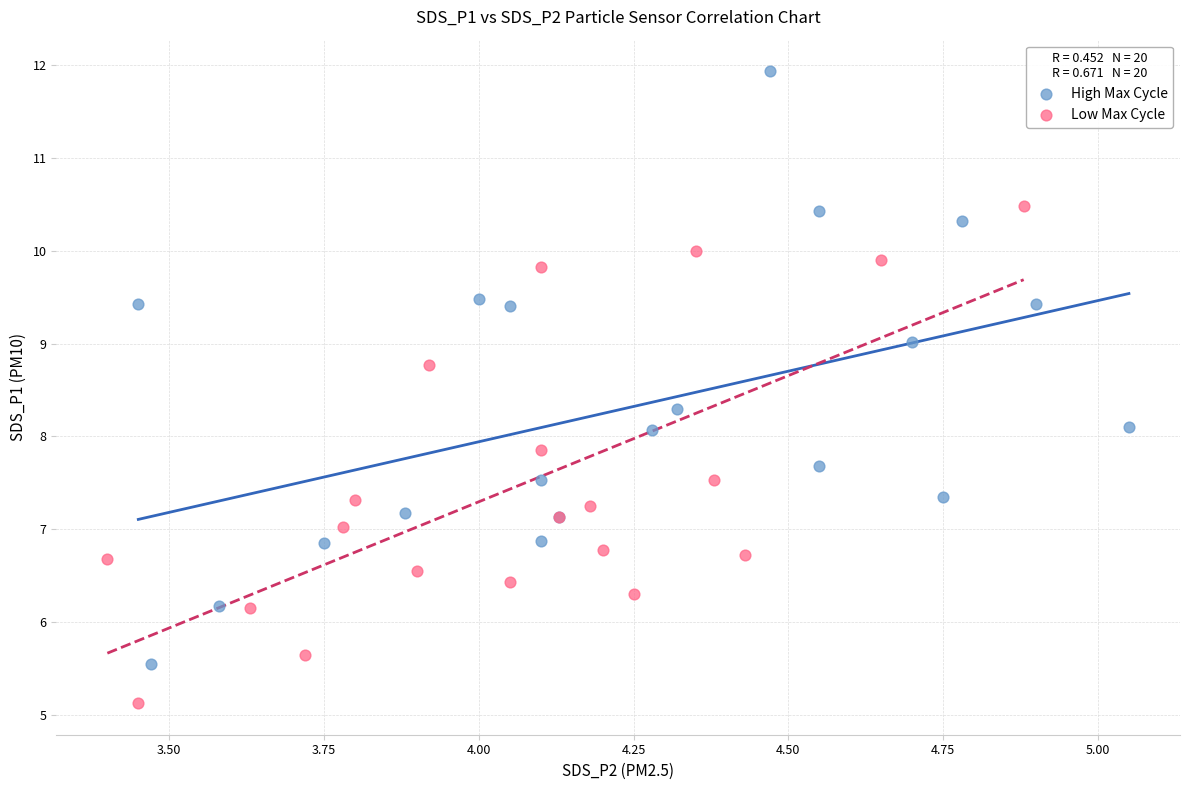

Which series reaches the minimum Y coordinate?

Low Max Cycle